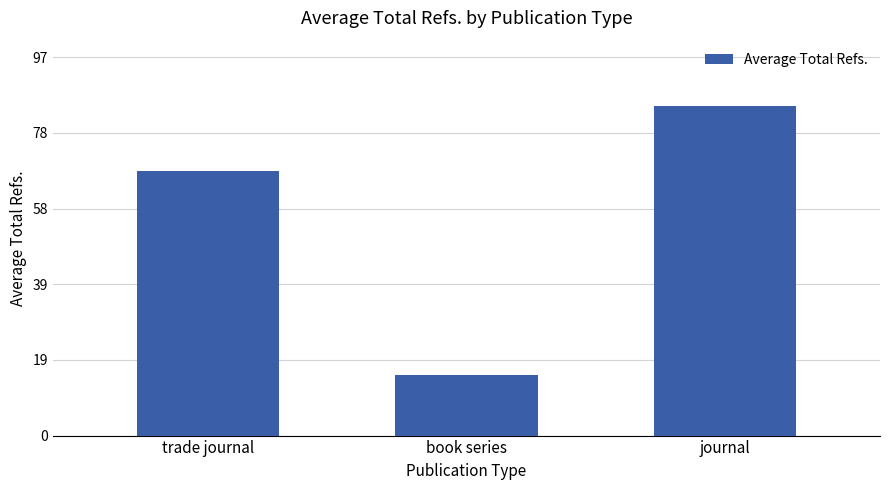

List the labels in order of value, largest first.

journal, trade journal, book series